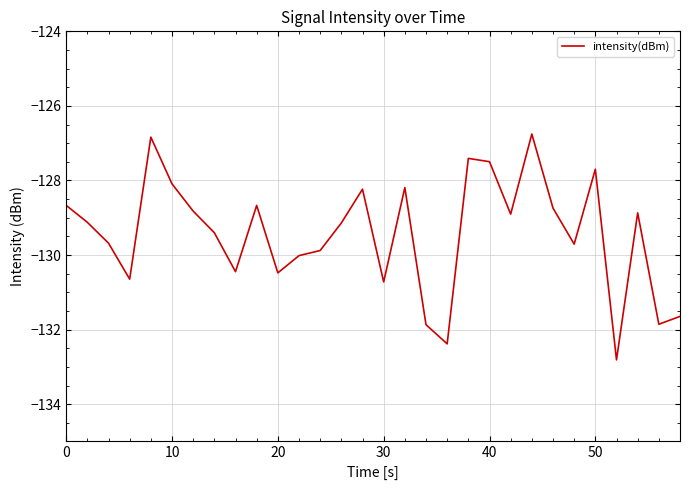

What is the minimum value shown in the chart?

-132.8